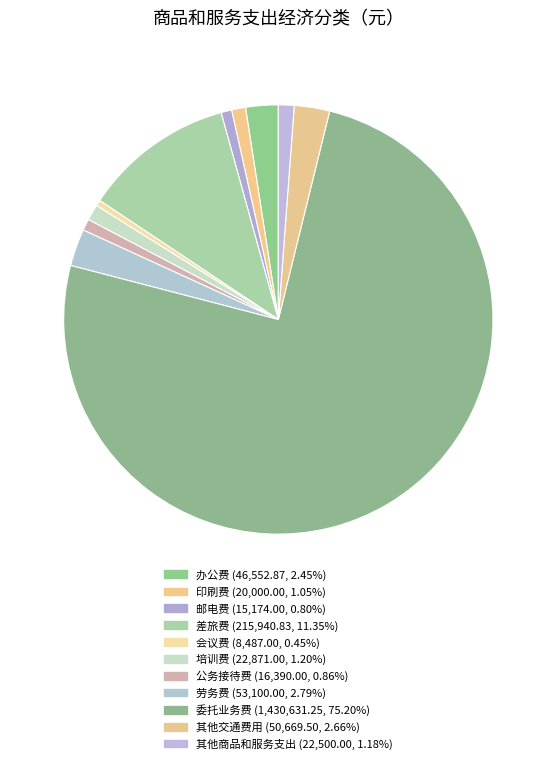

How many slices are in this pie chart?

11